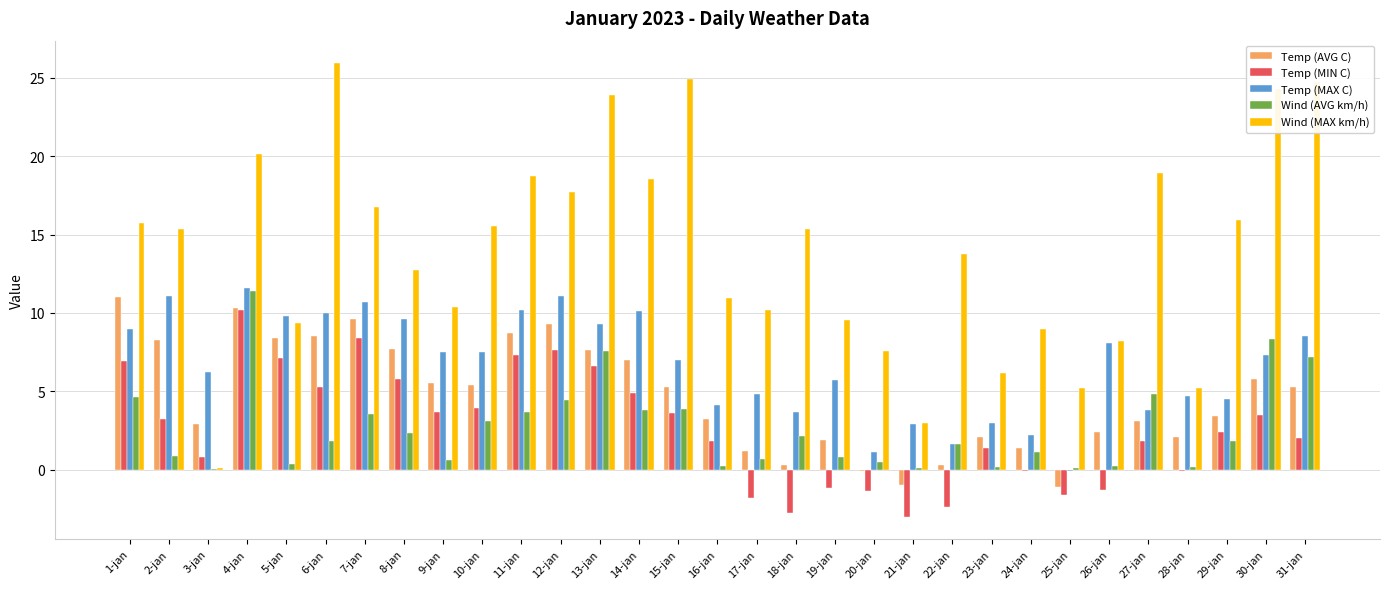

What is the sum of all Wind (AVG km/h) values?

82.1